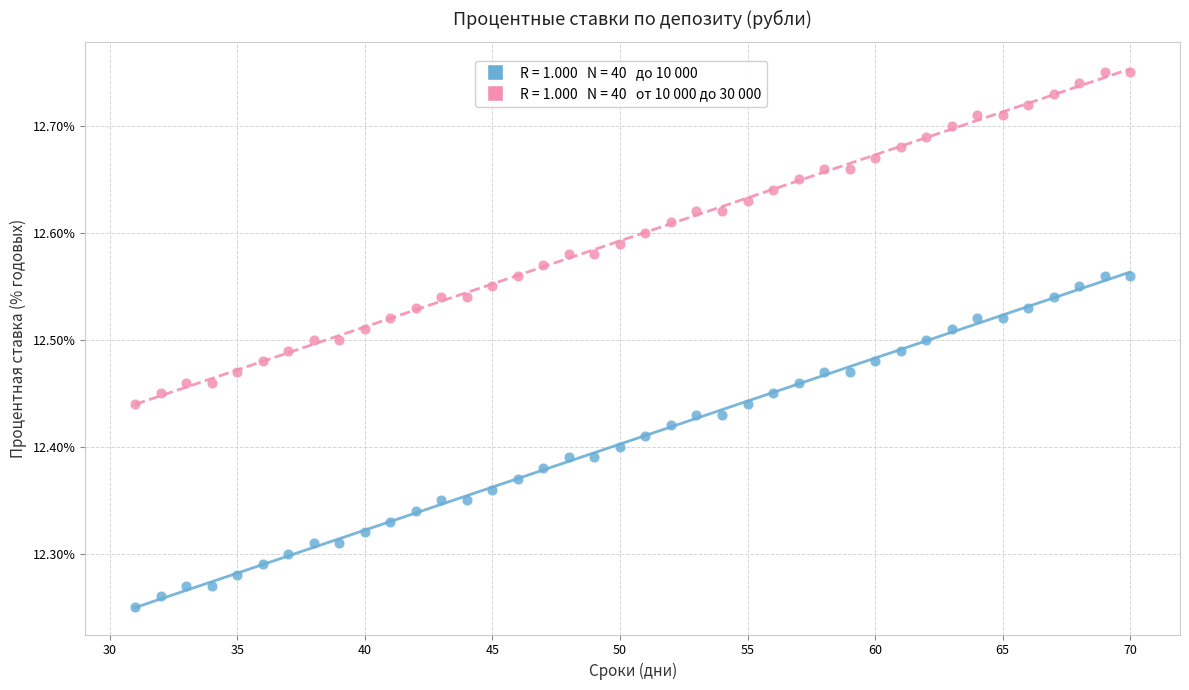

Across all data points, what is the range of Y values (max minus min)?

0.5